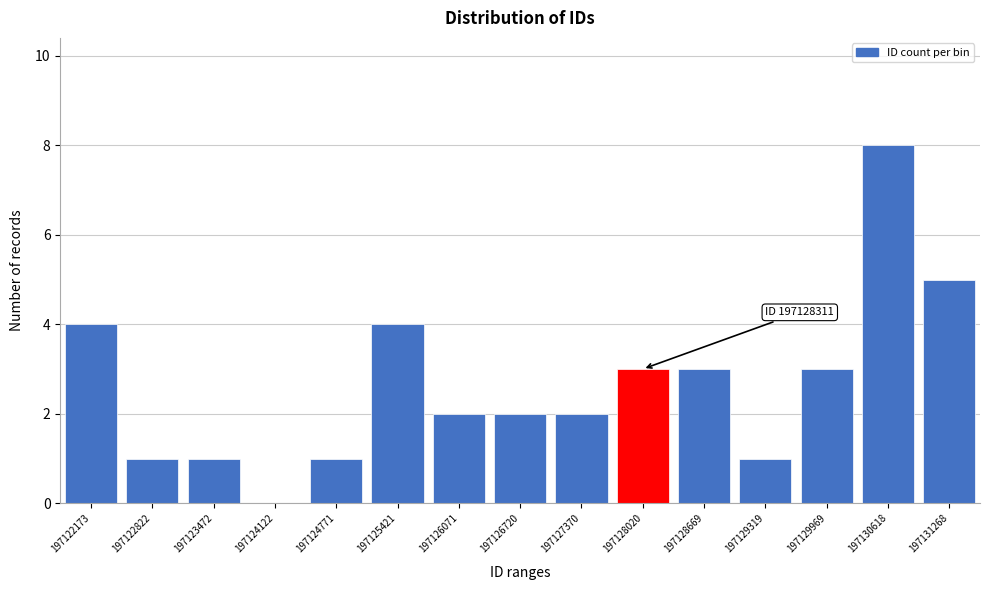

Reading right to left, transcribe all the data shown in this chart.

197131268=5	197130618=8	197129969=3	197129319=1	197128669=3	197128020=3	197127370=2	197126720=2	197126071=2	197125421=4	197124771=1	197124122=0	197123472=1	197122822=1	197122173=4